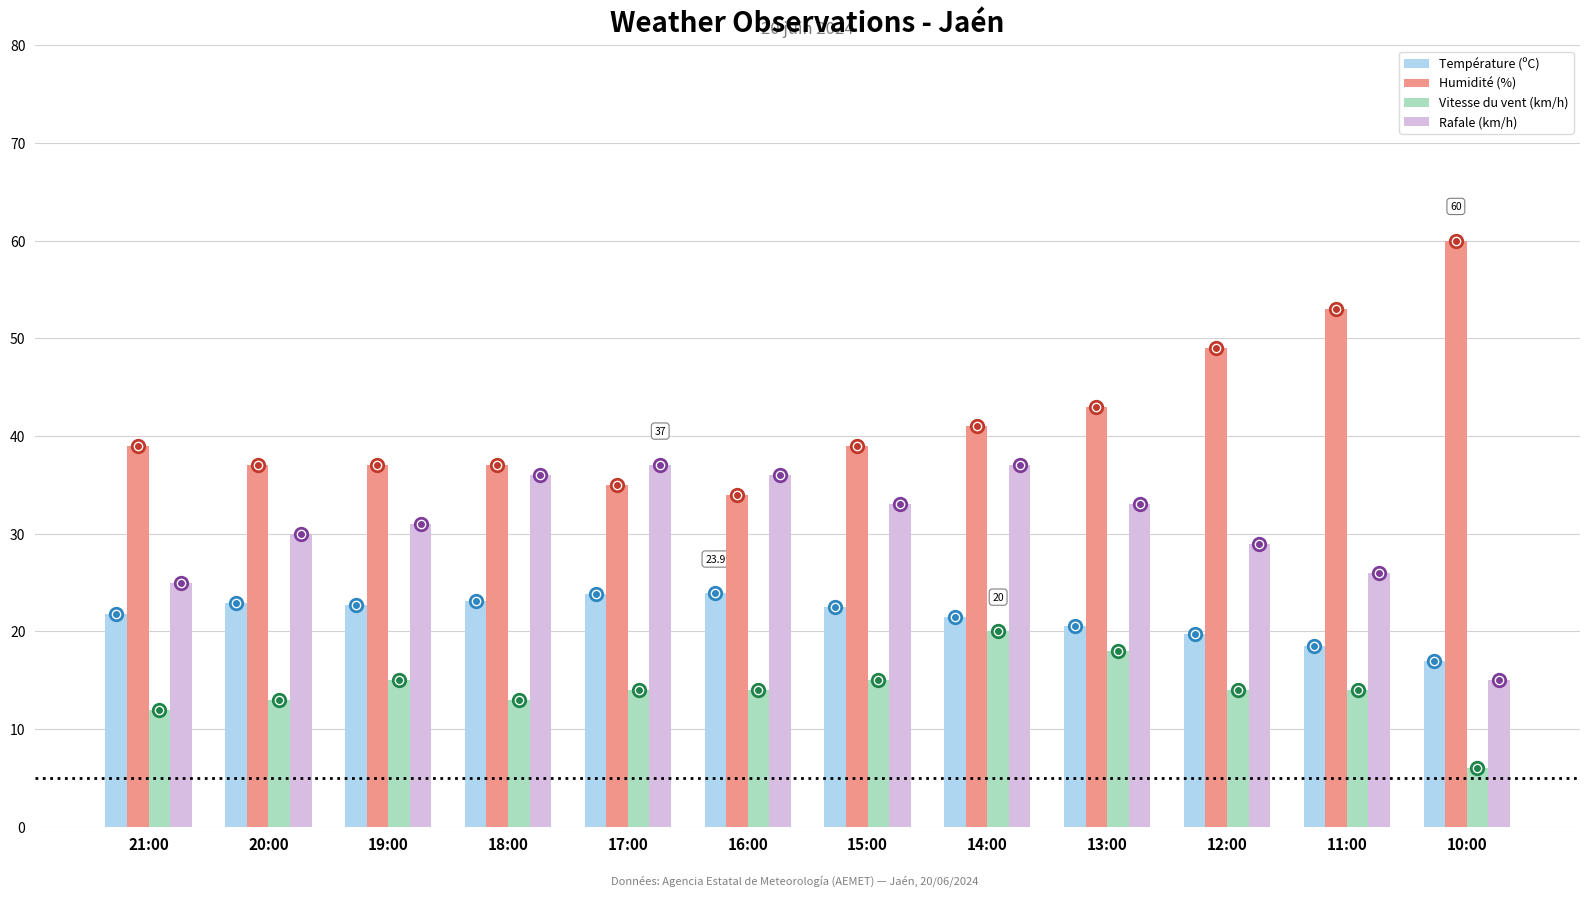

What is the label of the 6th bar from the left?

16:00